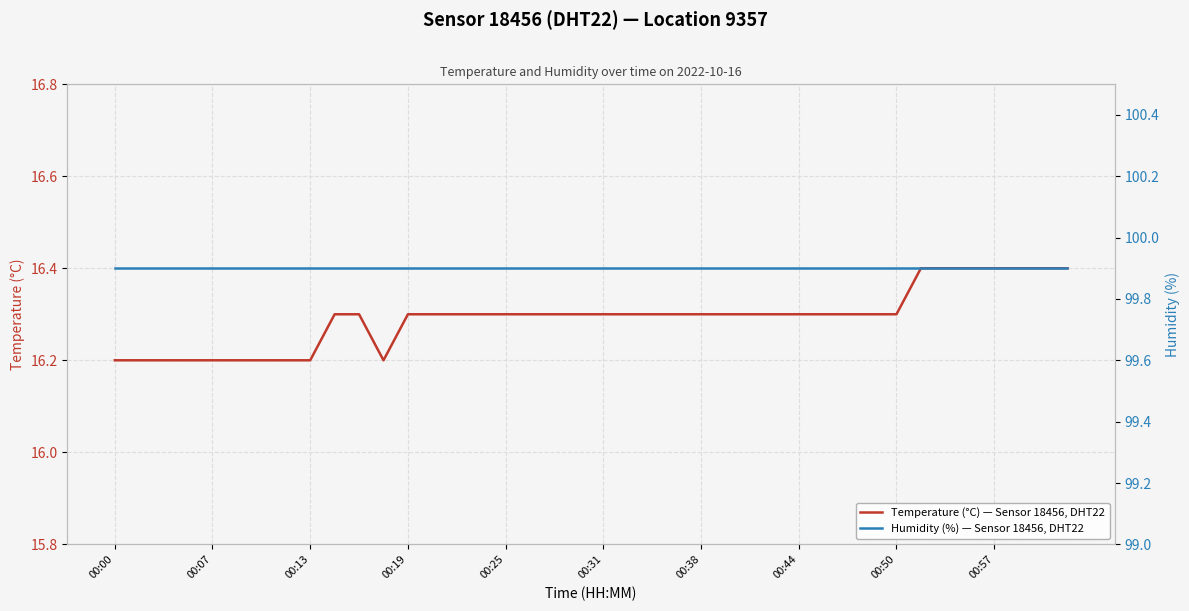

Which category has the lowest value across all series?

00:00